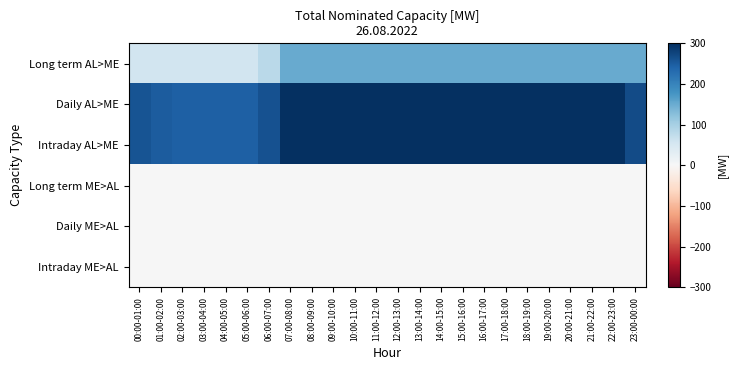

What is the total value across all series at 09:00-10:00?

750